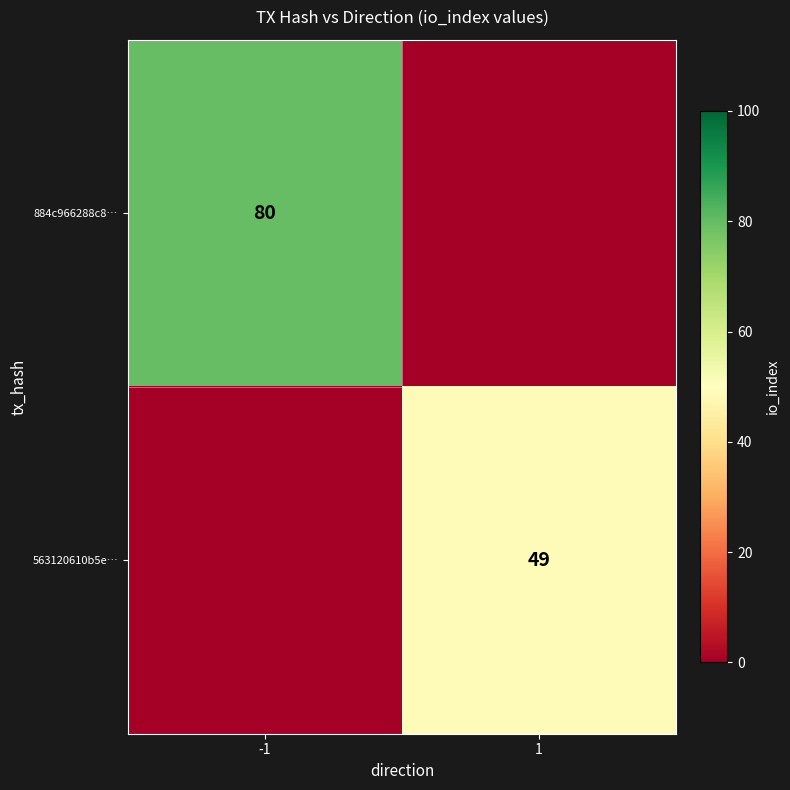

True or false: 563120610b5e… has a value of 49 at 1.

True